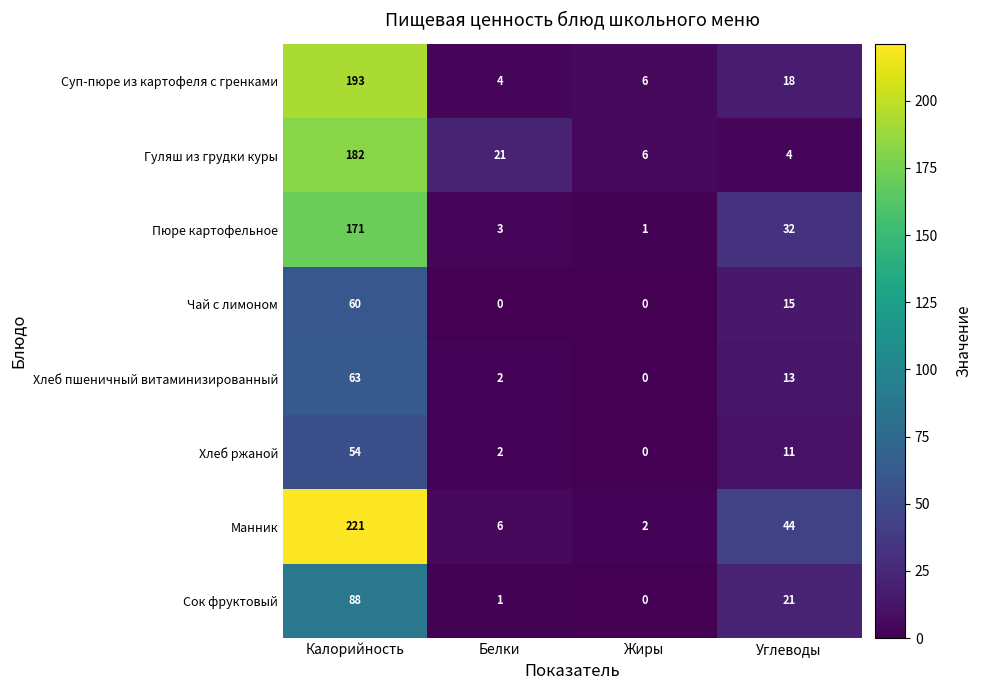

Rank the series by their maximum value, from highest to lowest.

Манник, Суп-пюре из картофеля с гренками, Гуляш из грудки куры, Пюре картофельное, Сок фруктовый, Хлеб пшеничный витаминизированный, Чай с лимоном, Хлеб ржаной